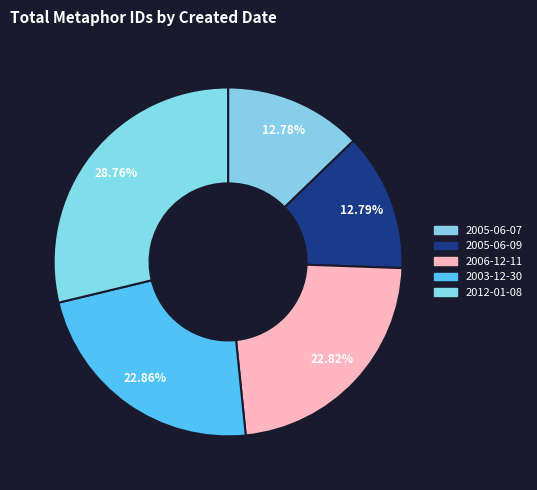

To the nearest percent, what percentage of the pie is 2012-01-08?

29%